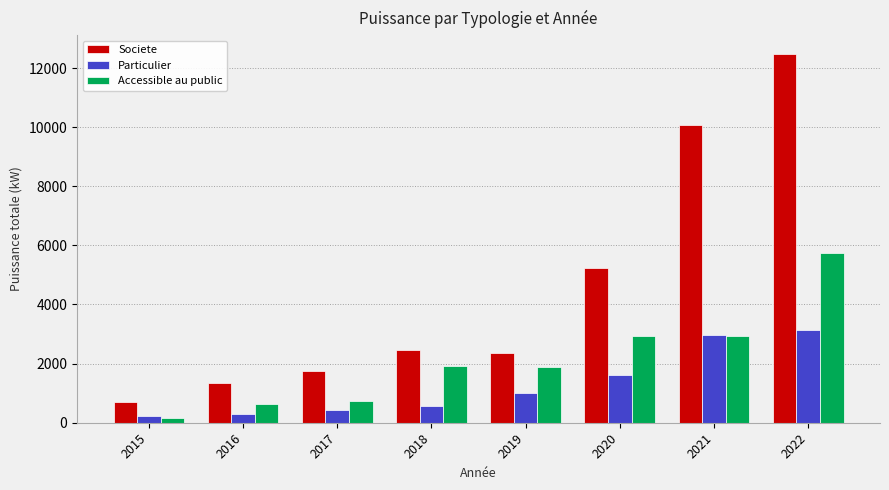

What is the lowest value of the Particulier series?

224